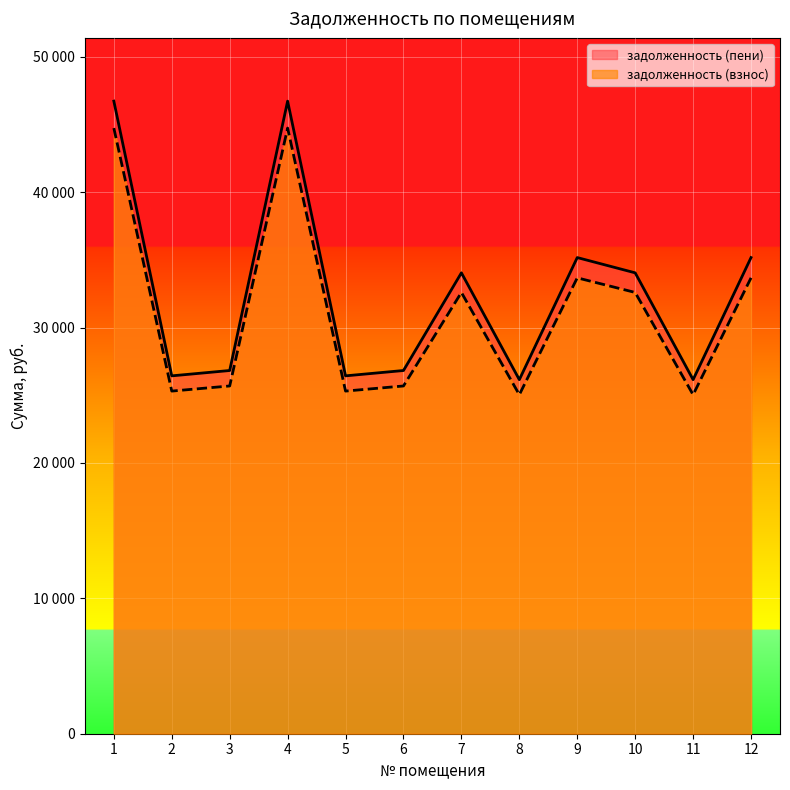

At which label is задолженность (взнос) closest to 34890?

9